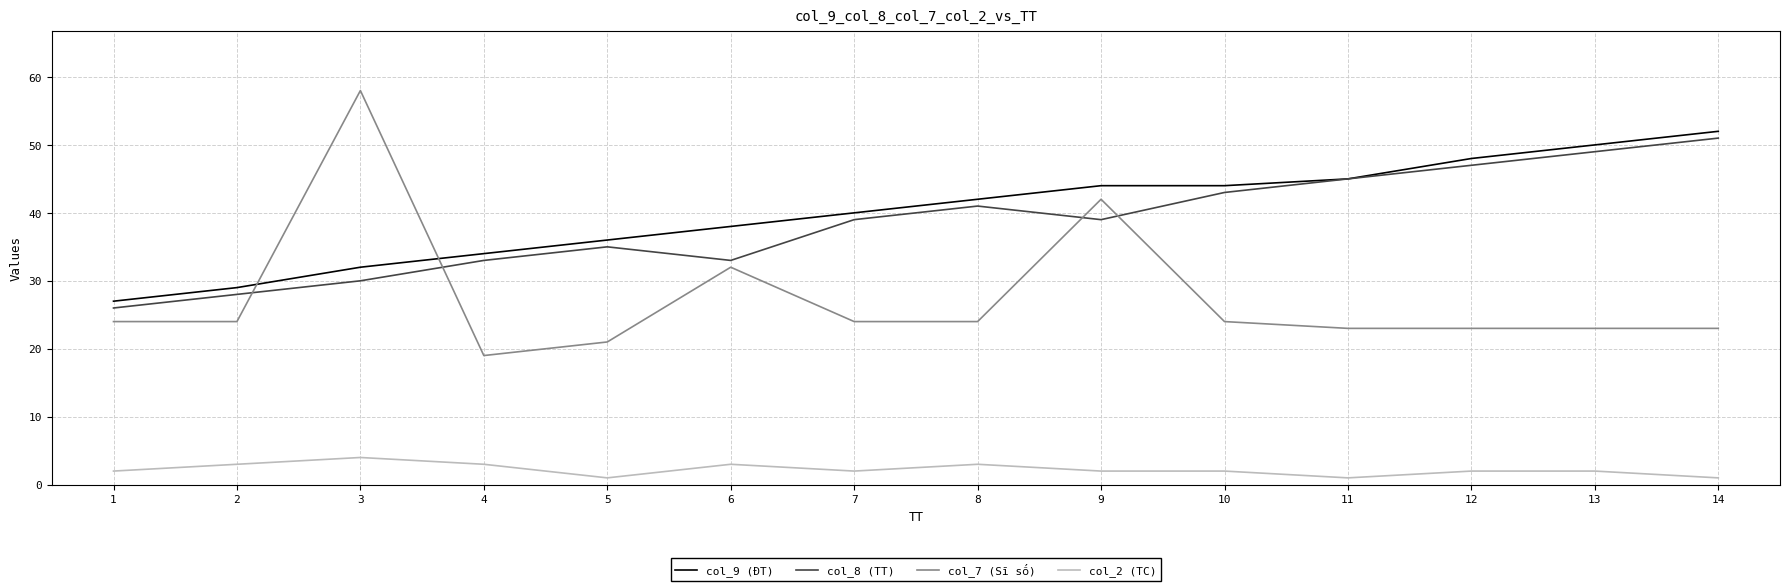

What is the maximum value shown in the chart?

58